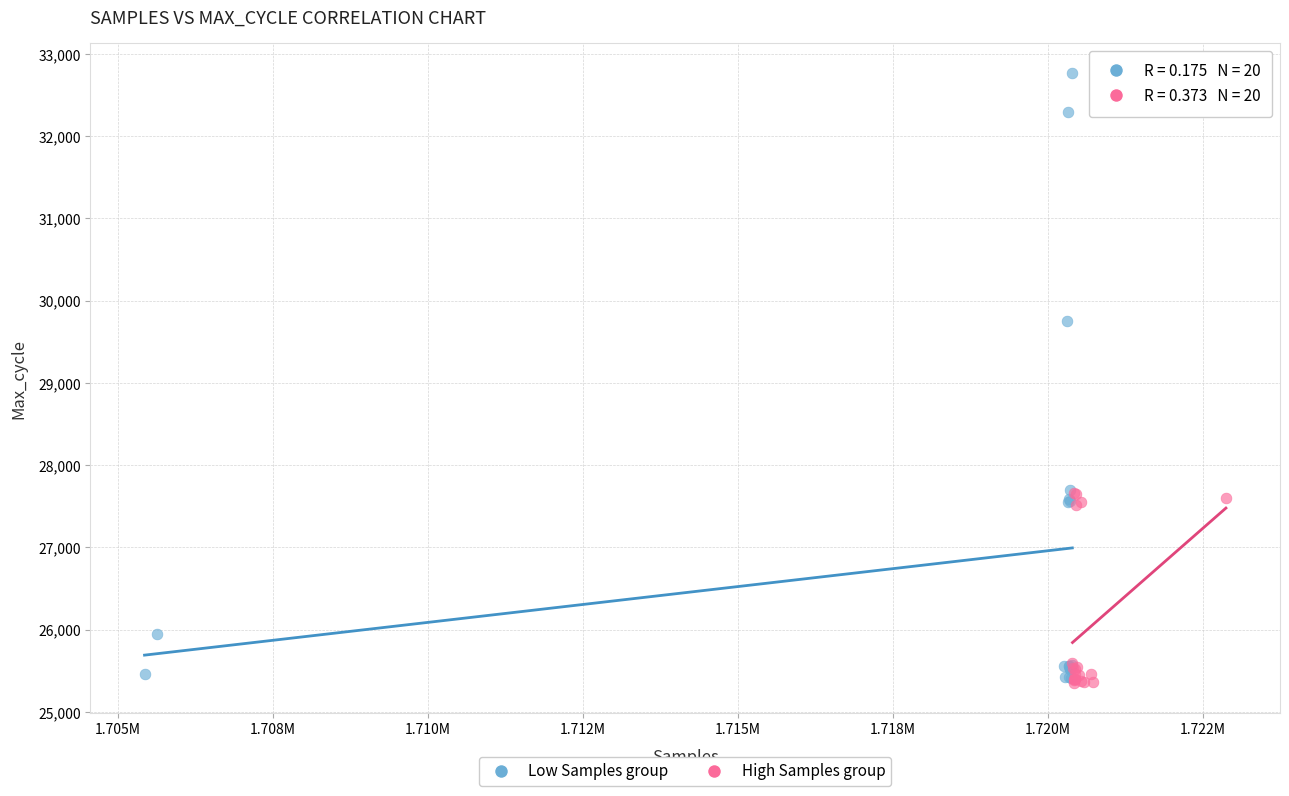

What are all the series names shown in the legend?

Low Samples group, High Samples group